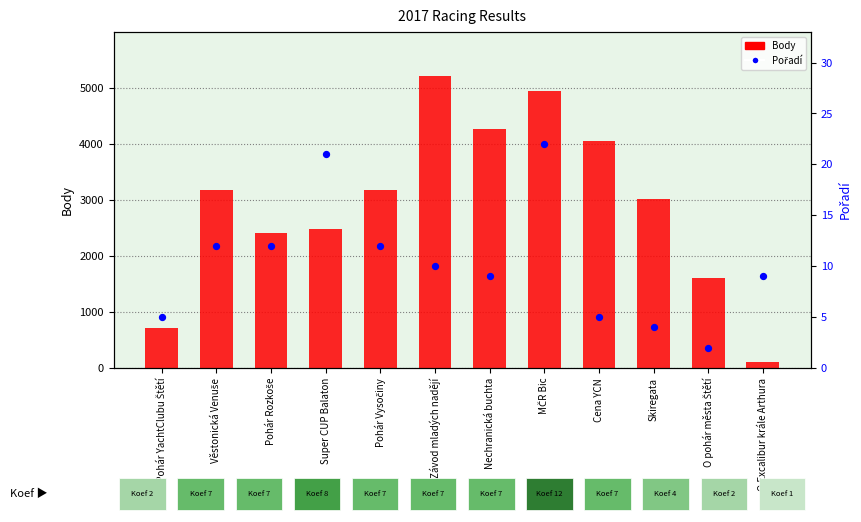

What is the total value across all series at O Pohár YachtClubu Štětí?

718